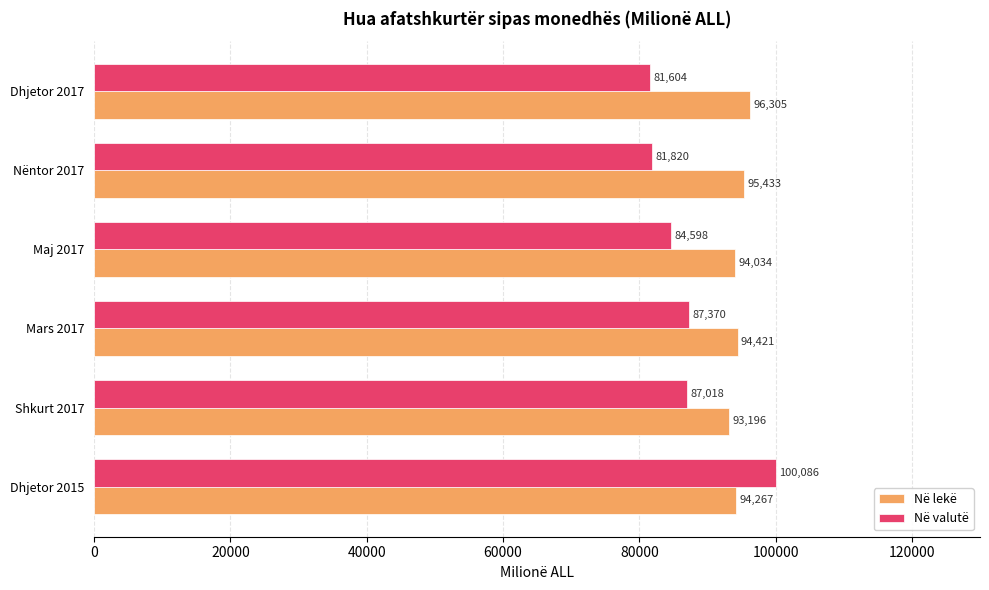

Count the number of categories in the chart.

6